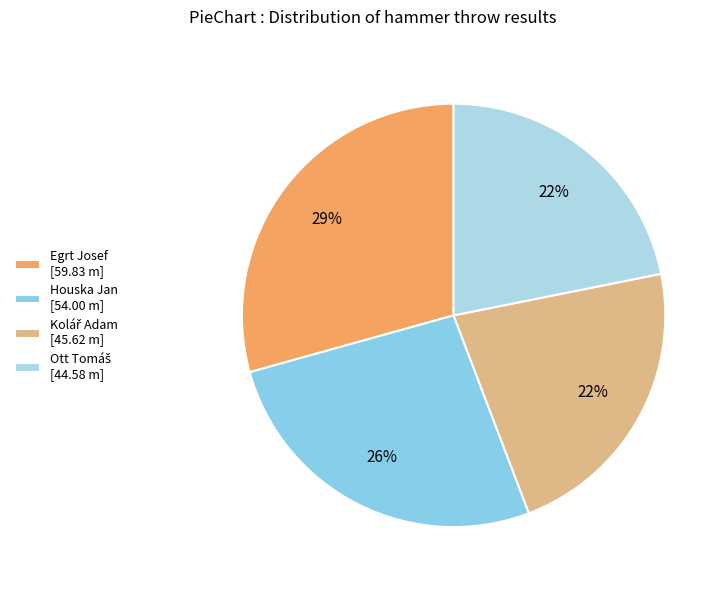

To the nearest percent, what percentage of the pie is Egrt Josef?

29%